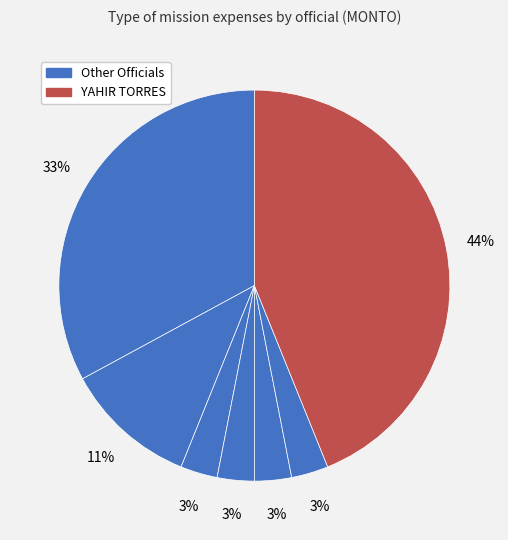

To the nearest percent, what is the average slice percentage?

14%